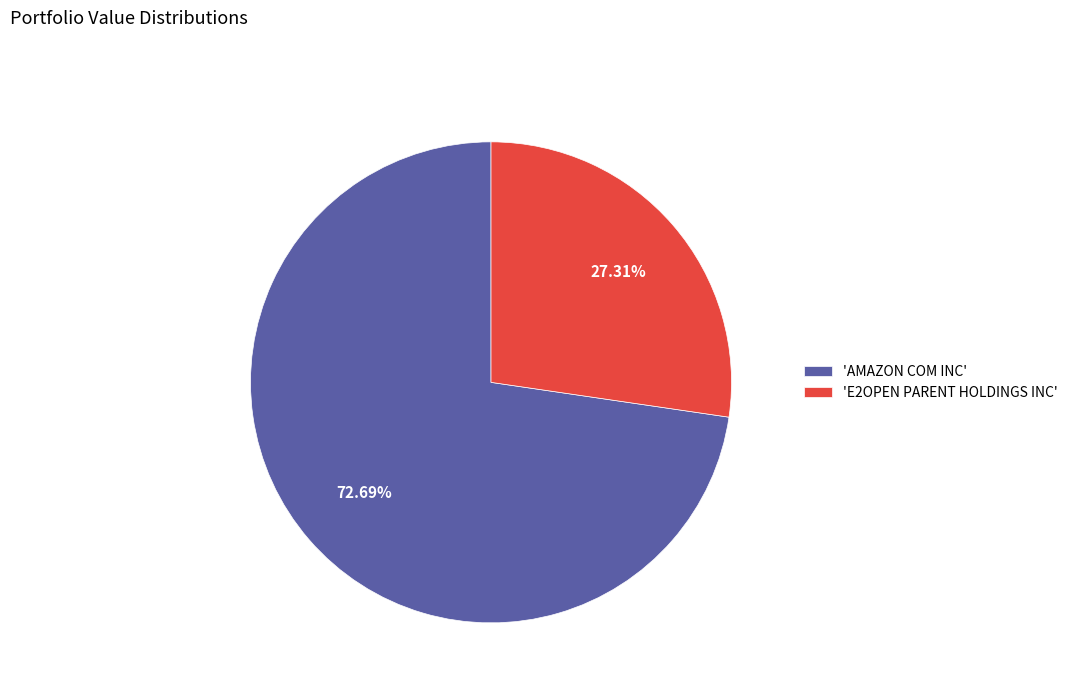

Which has a higher value, 'E2OPEN PARENT HOLDINGS INC' or 'AMAZON COM INC'?

'AMAZON COM INC'